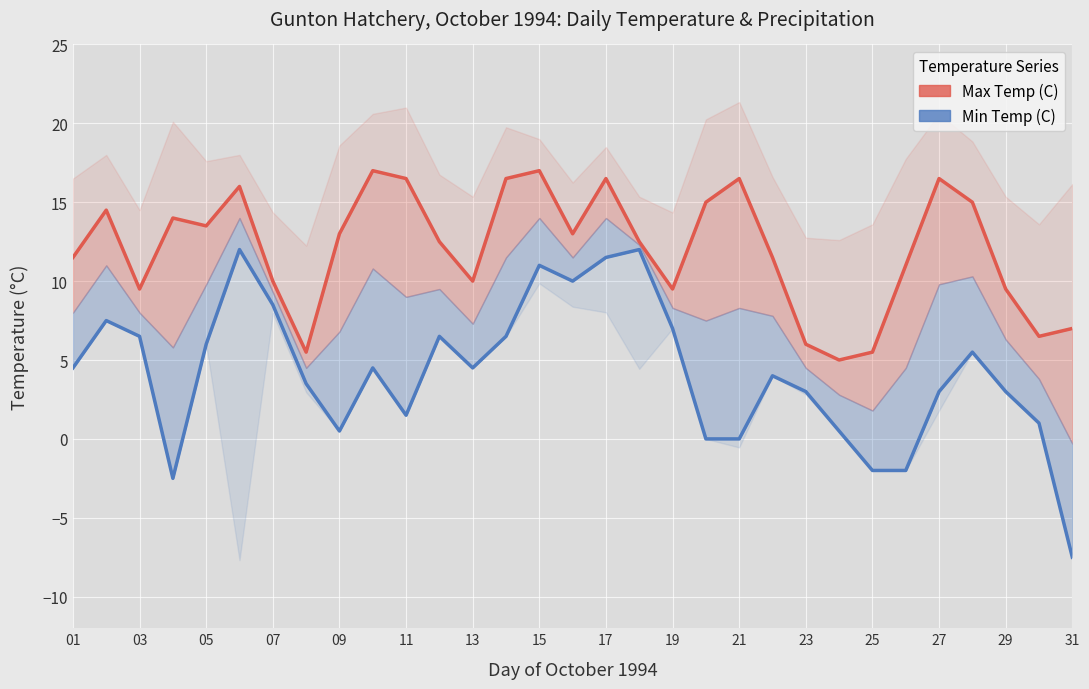

Is it true that Max Temp (C) equals 19.2 at 03?

False